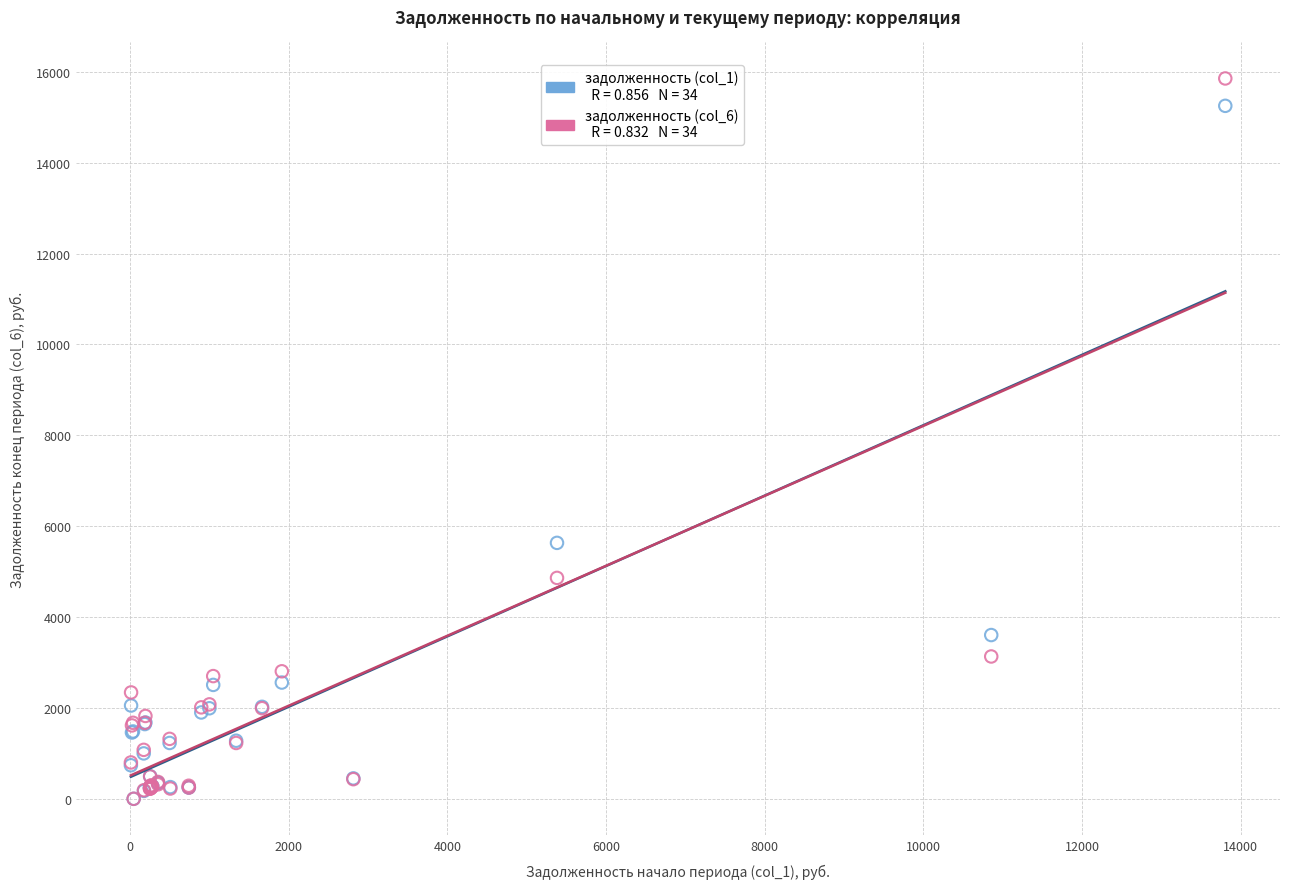

Across all series, what Y value is closest to 7927?

5632.9